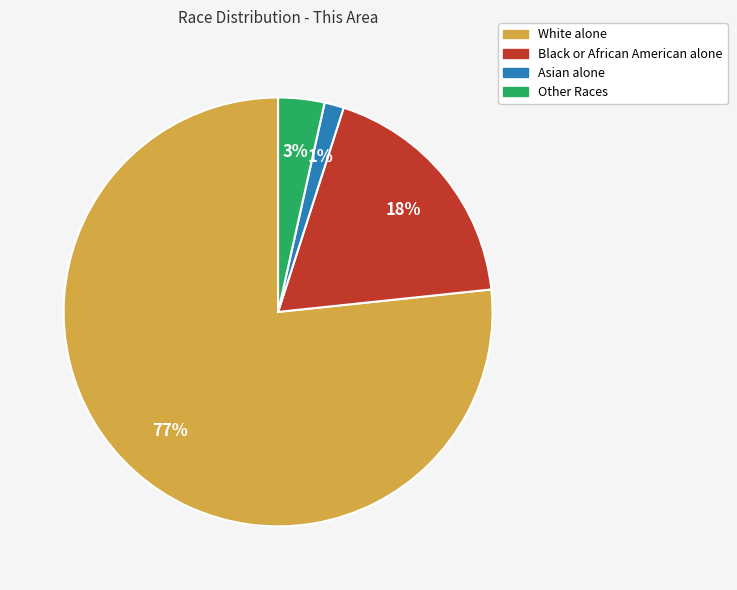

To the nearest percent, what is the difference between the Asian alone and Black or African American alone slice percentages?

17%